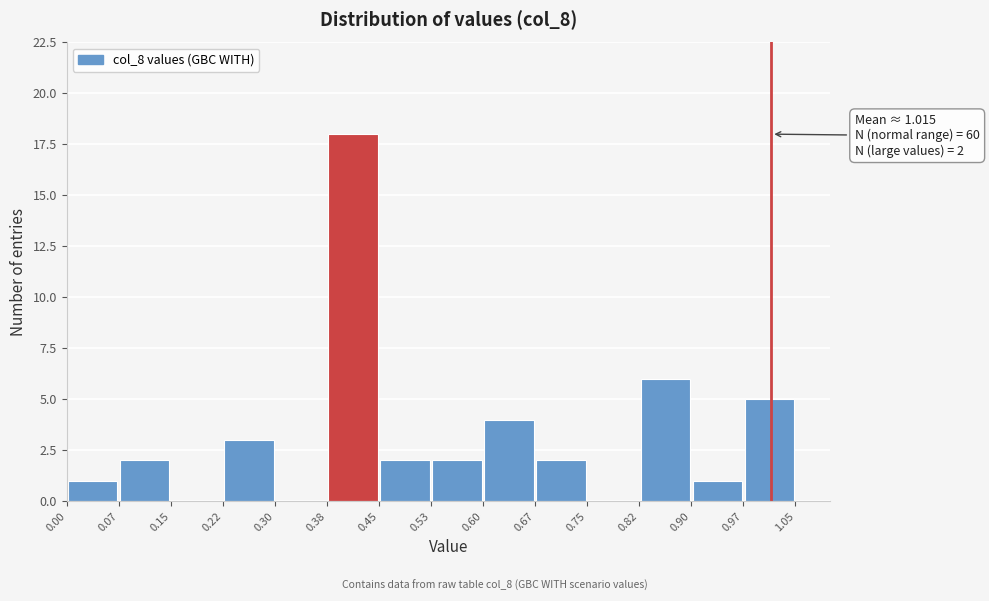

Over which range of the x-axis is the bar tallest?

0.38 to 0.45